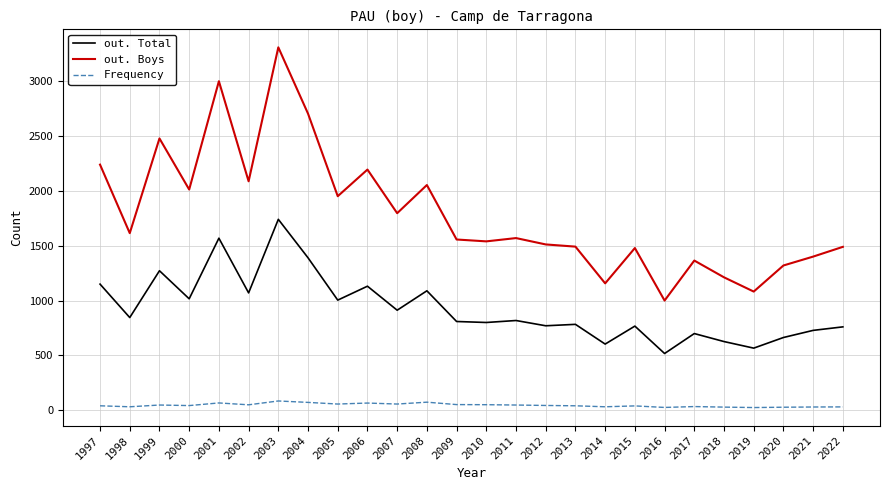

What is the sum of the out. Boys values at 2002 and 2017?

3453